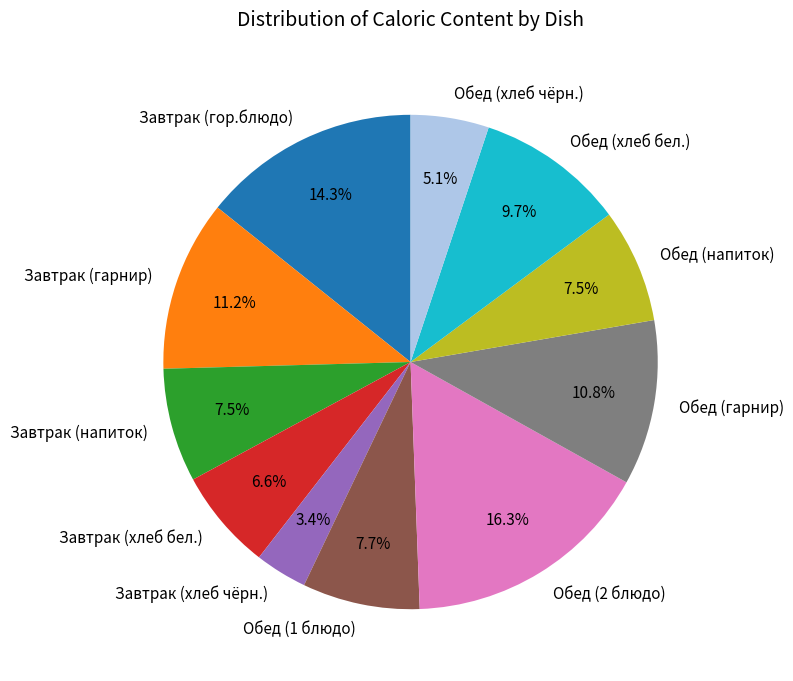

How many slices are in this pie chart?

11